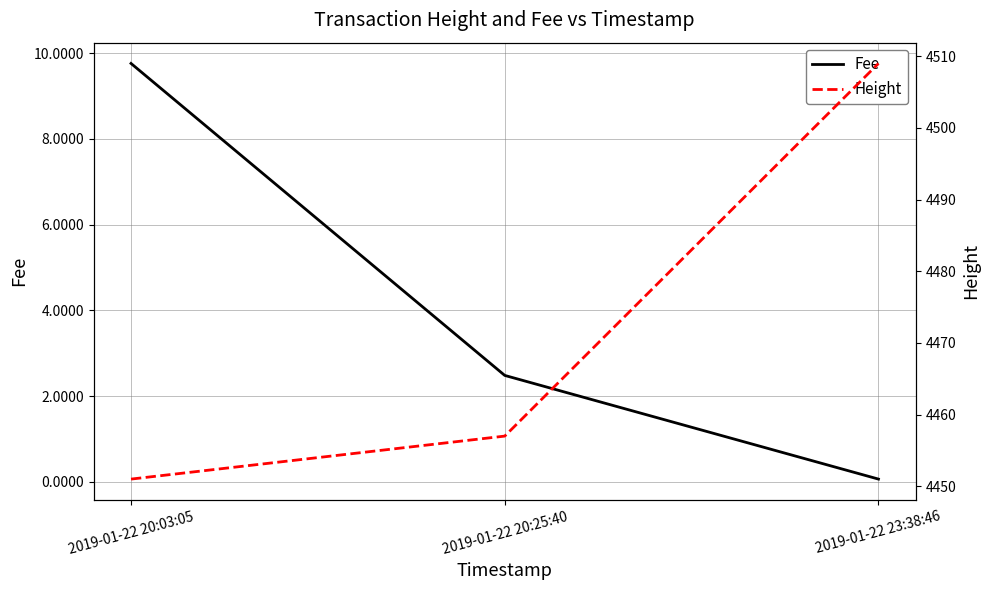

What is the value of the Height point at the 1st from the left?

4451.0